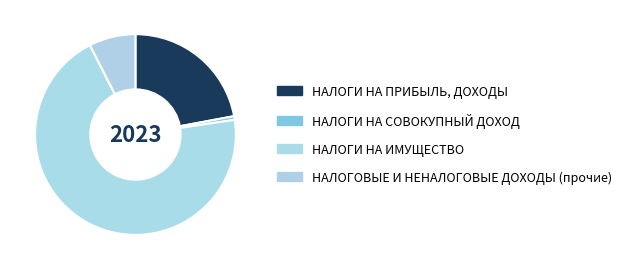

How many slices are in this pie chart?

4